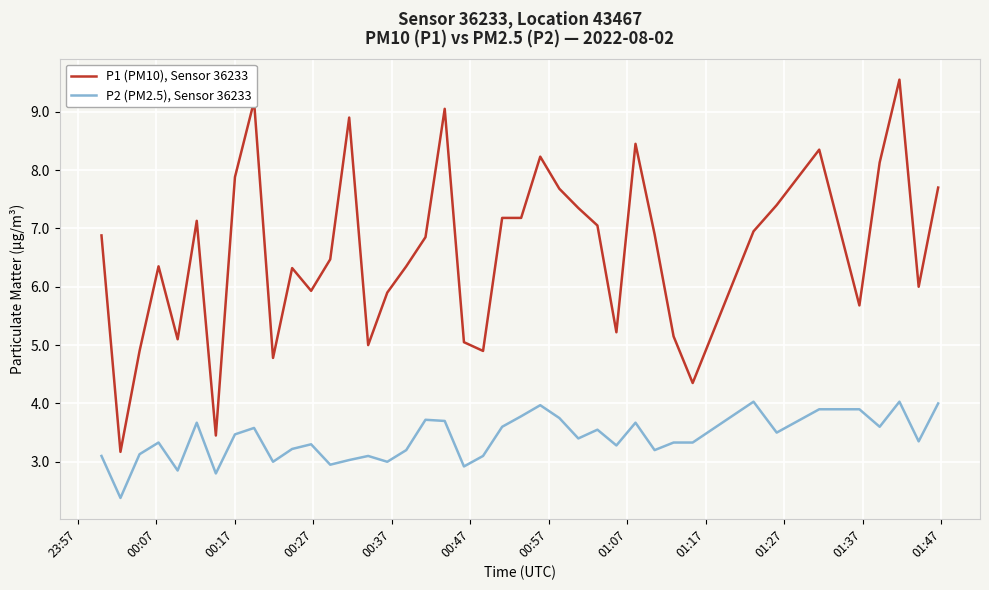

Which series has the widest spread of values?

P1 (PM10), Sensor 36233